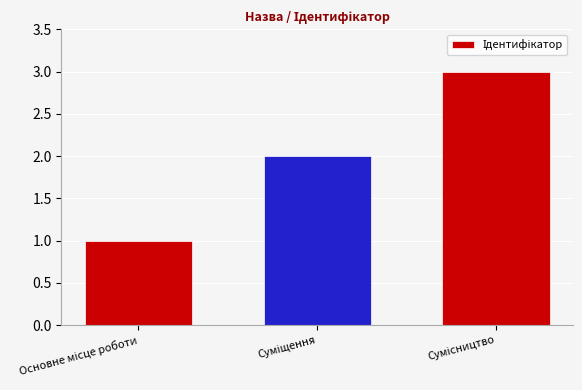

How many distinct data groups are displayed?

1